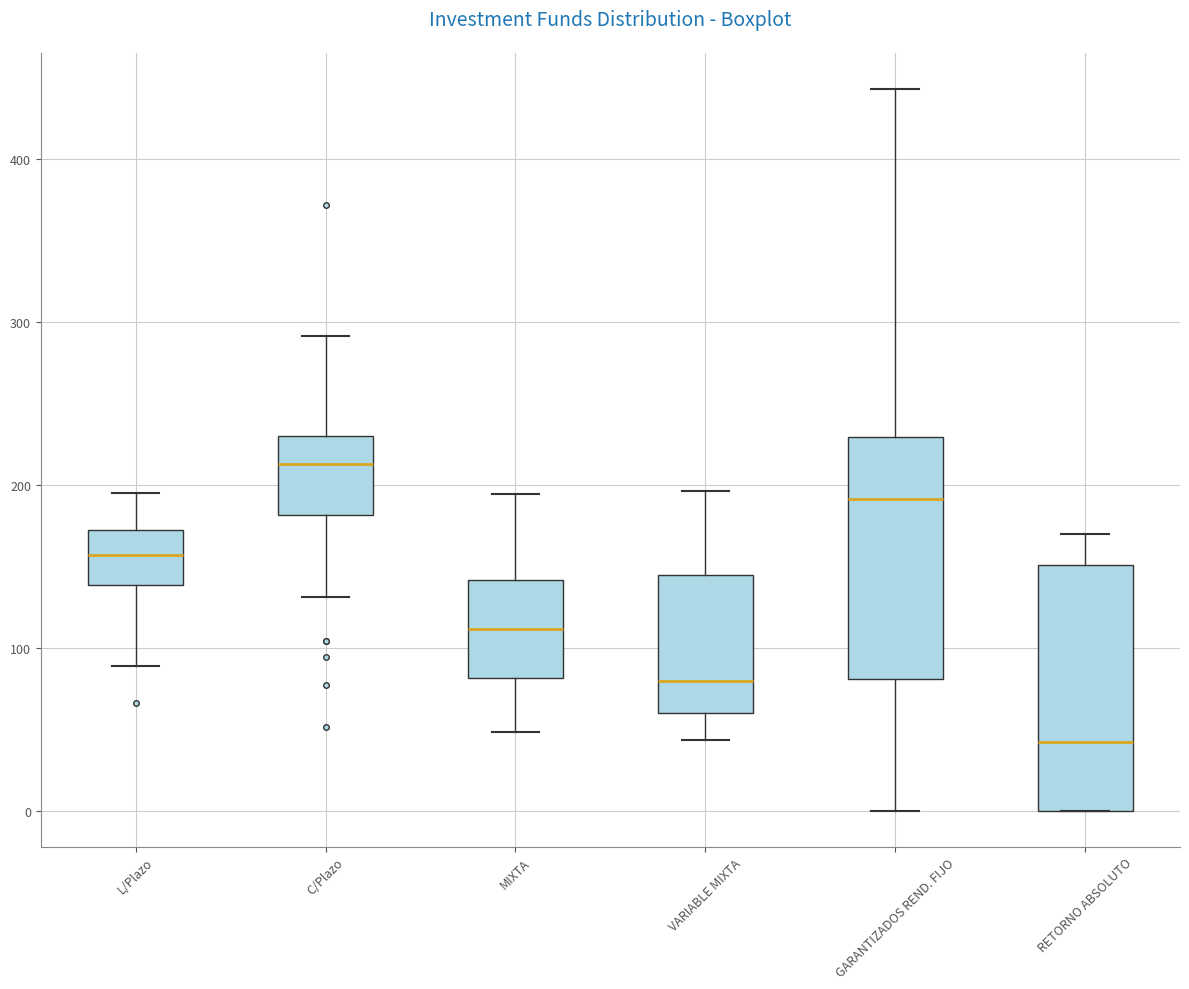

Reading left to right, transcribe this box plot: for each box, give where its median line is, the range the box spans, and where its two whiskers end, as read against the y-axis. The values are not printed on the chart, so give them approximately, as read against the axis.

L/Plazo: median 160, box 140 to 170, whiskers 90 to 200
C/Plazo: median 210, box 180 to 230, whiskers 130 to 290
MIXTA: median 110, box 80 to 140, whiskers 50 to 190
VARIABLE MIXTA: median 80, box 60 to 140, whiskers 40 to 200
GARANTIZADOS REND. FIJO: median 190, box 80 to 230, whiskers 0 to 440
RETORNO ABSOLUTO: median 40, box 0 to 150, whiskers 0 to 170